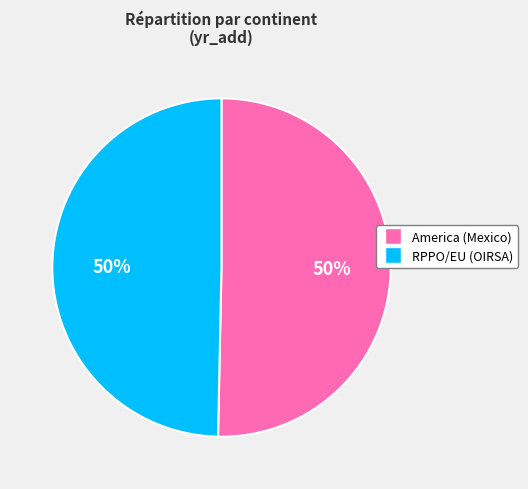

To the nearest percent, what is the average slice percentage?

50%